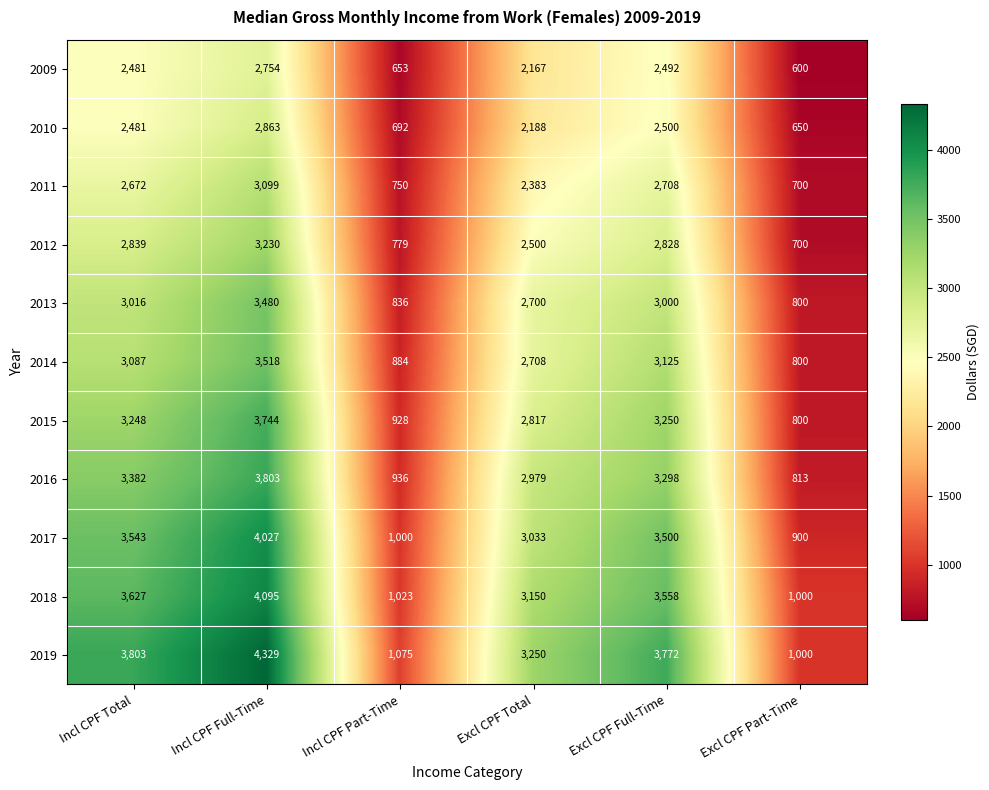

What is the maximum value for 2013?

3480